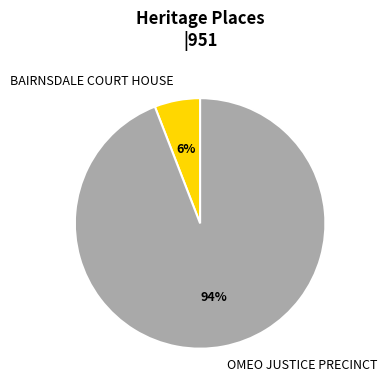

How many segments does this pie chart have?

2